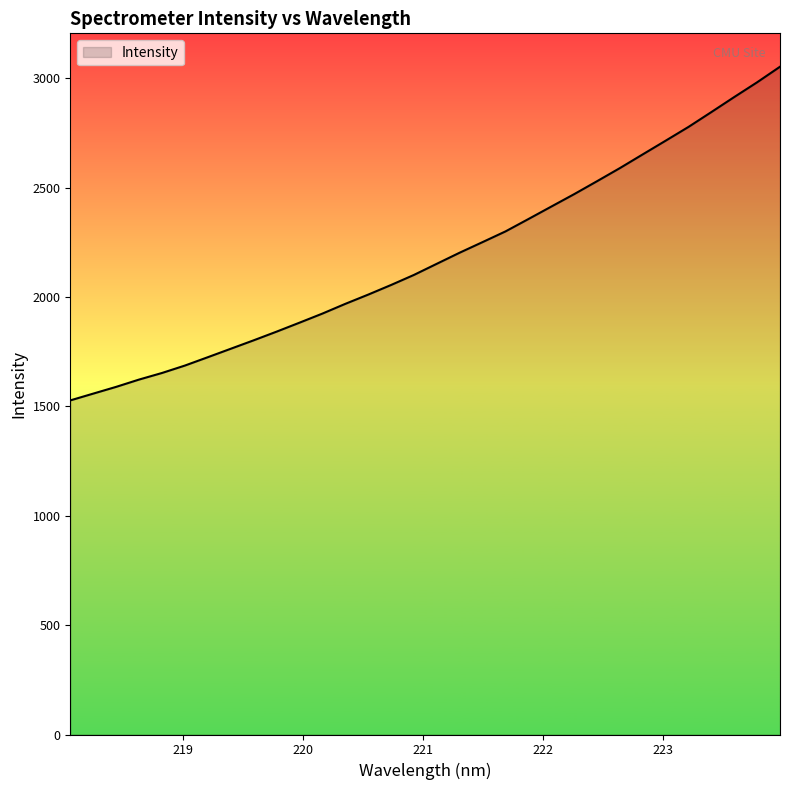

How many values exceed 2152?

16